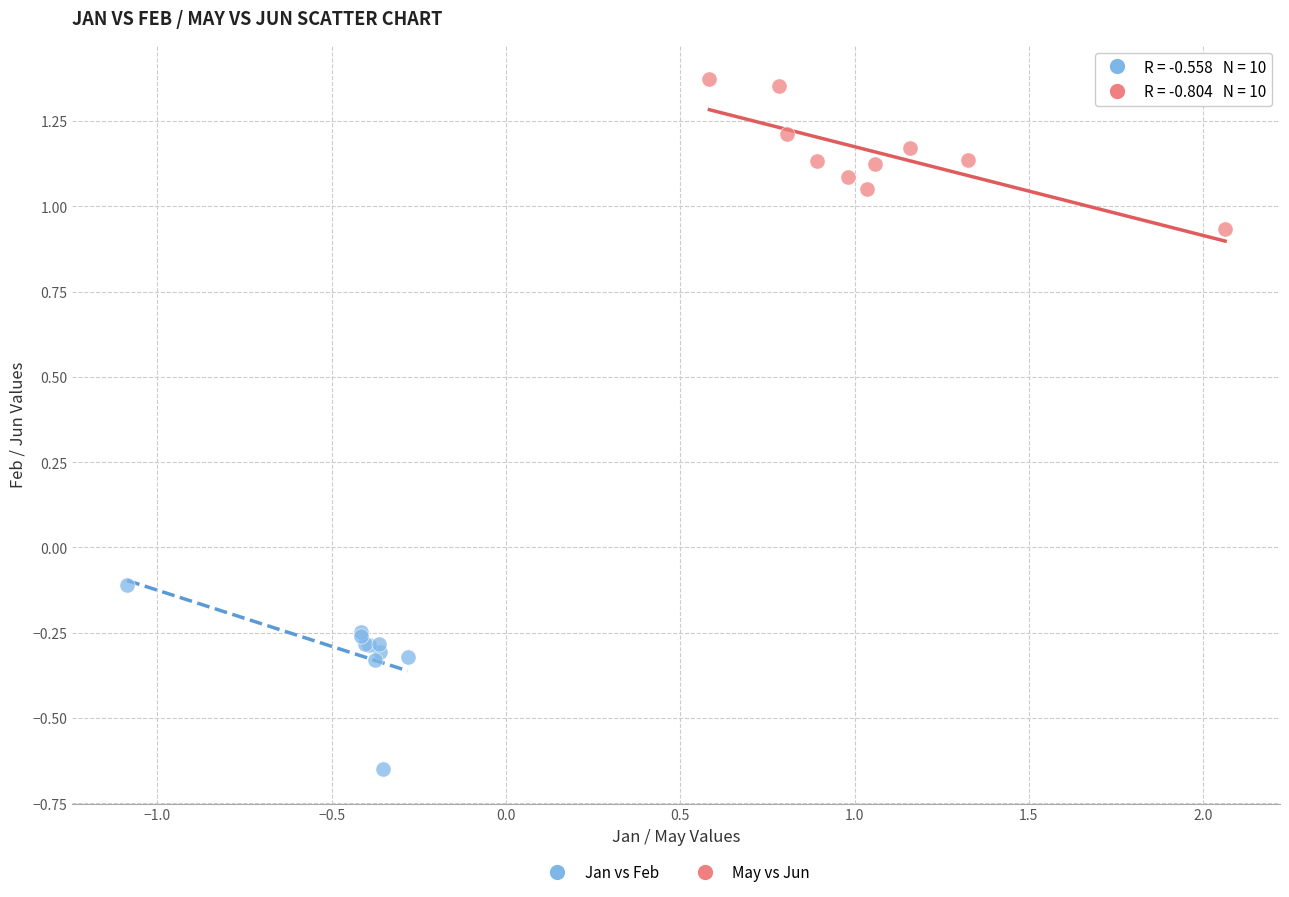

Which series contains the highest Y value?

May vs Jun